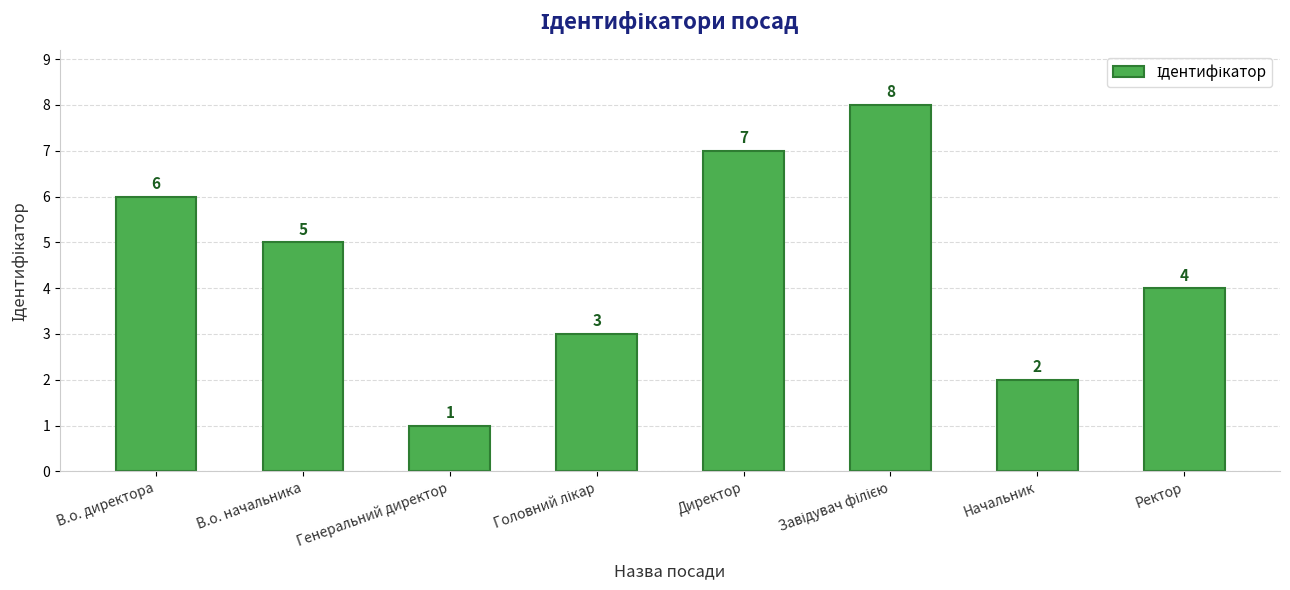

What is the difference between the second highest and minimum values?

6